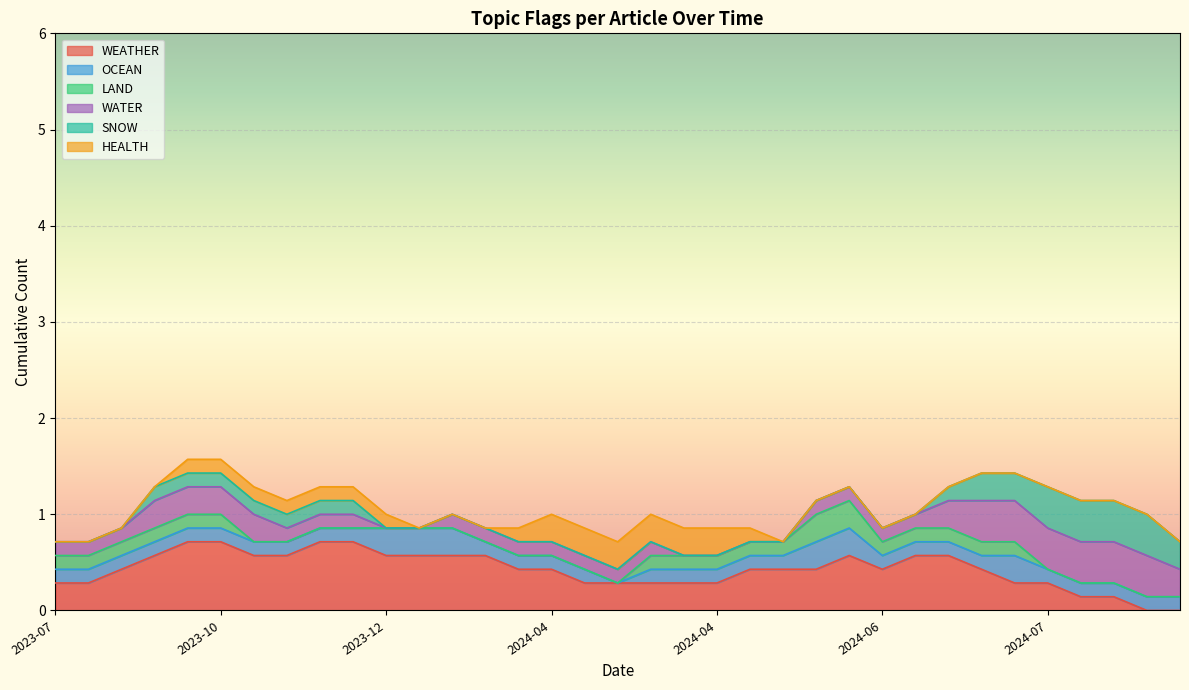

What is the difference between the highest and lowest values at 2024-04-12?

1